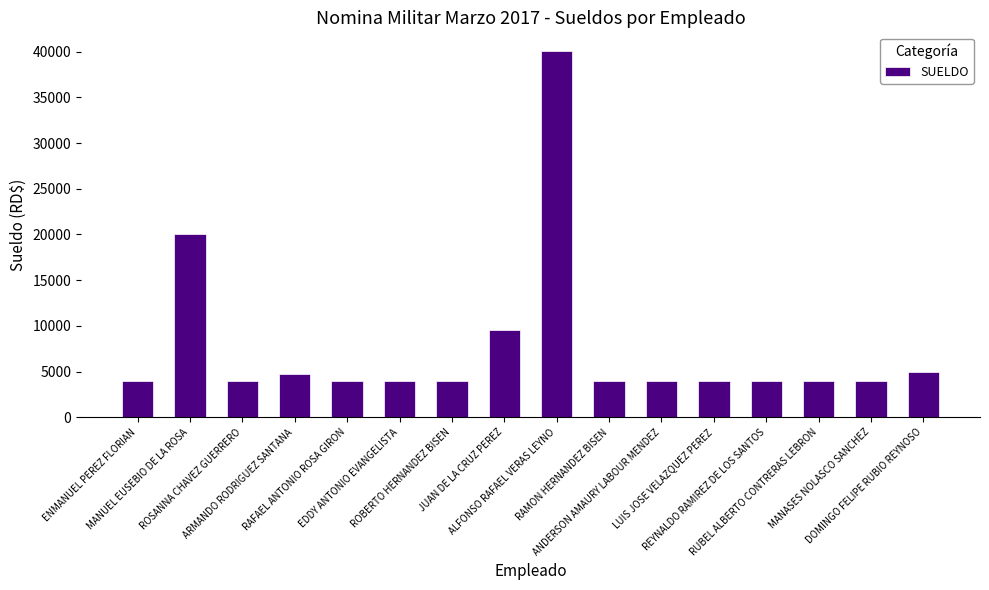

What is the value of the 14th bar from the left?

4000.0